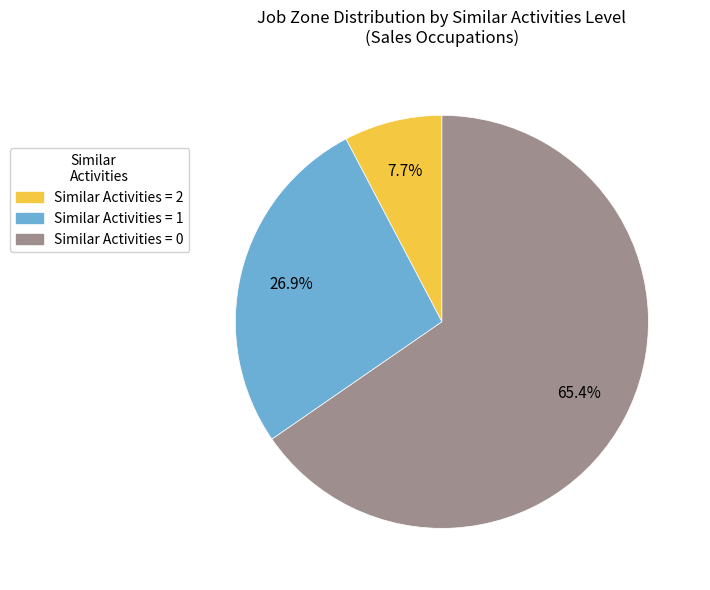

Does any single category account for the majority?

Yes